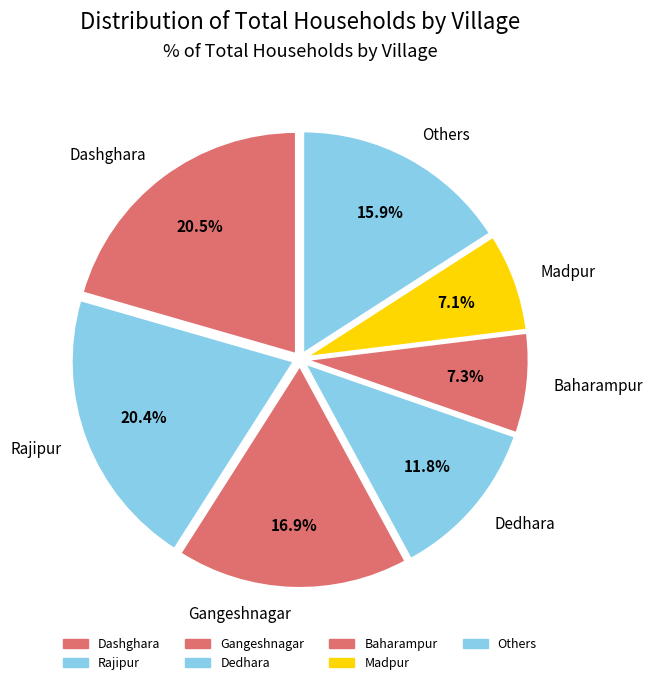

What percentage do Rajipur and Baharampur together represent?

27.7%